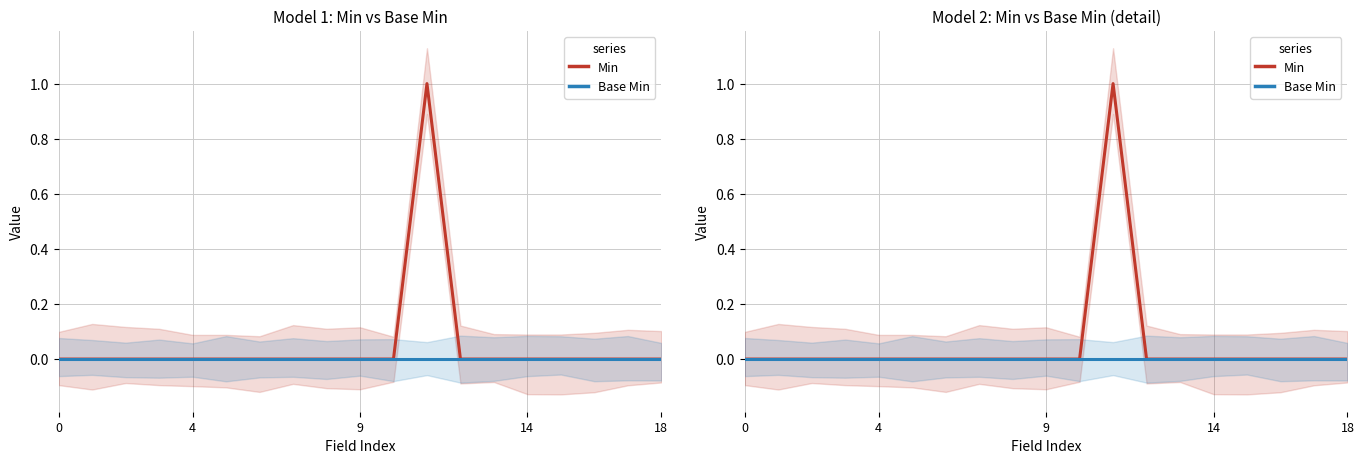

What is the label of the 19th point from the left?

18